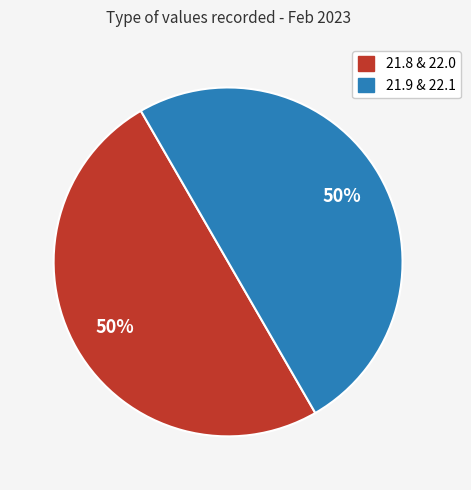

To the nearest percent, what percentage of the pie is 21.9 & 22.1?

50%